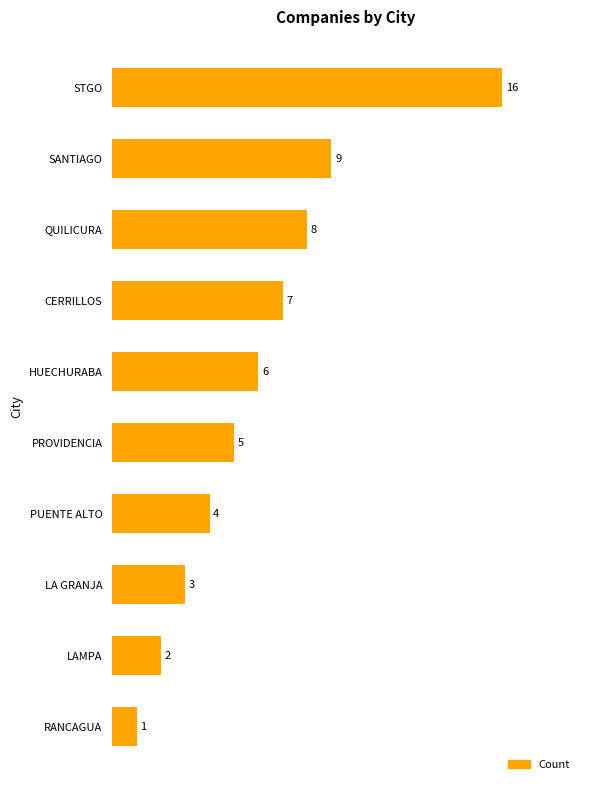

At which label is the value closest to 8?

QUILICURA